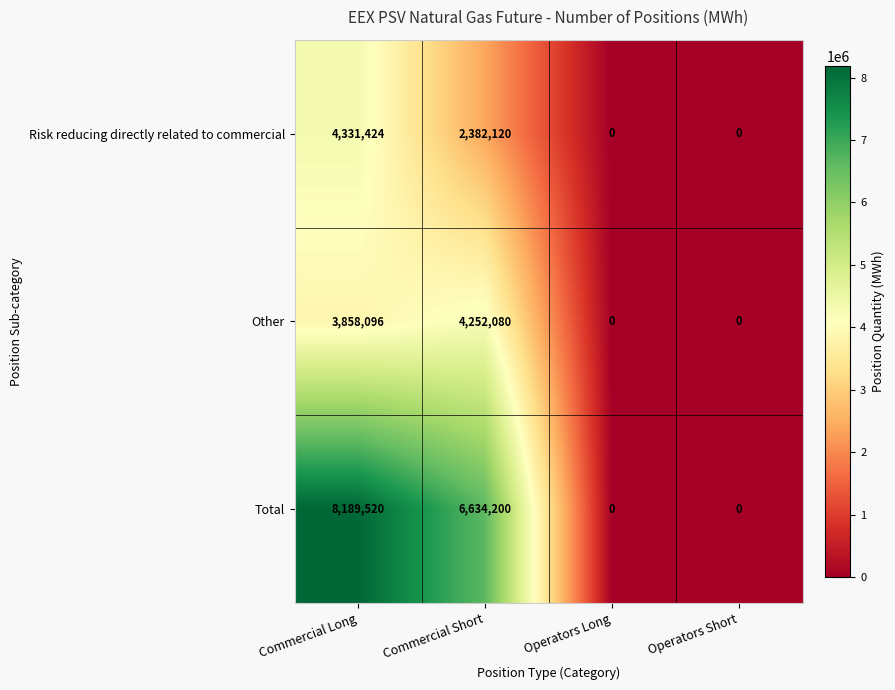

Is it true that Other equals 2248359 at Operators Short?

False